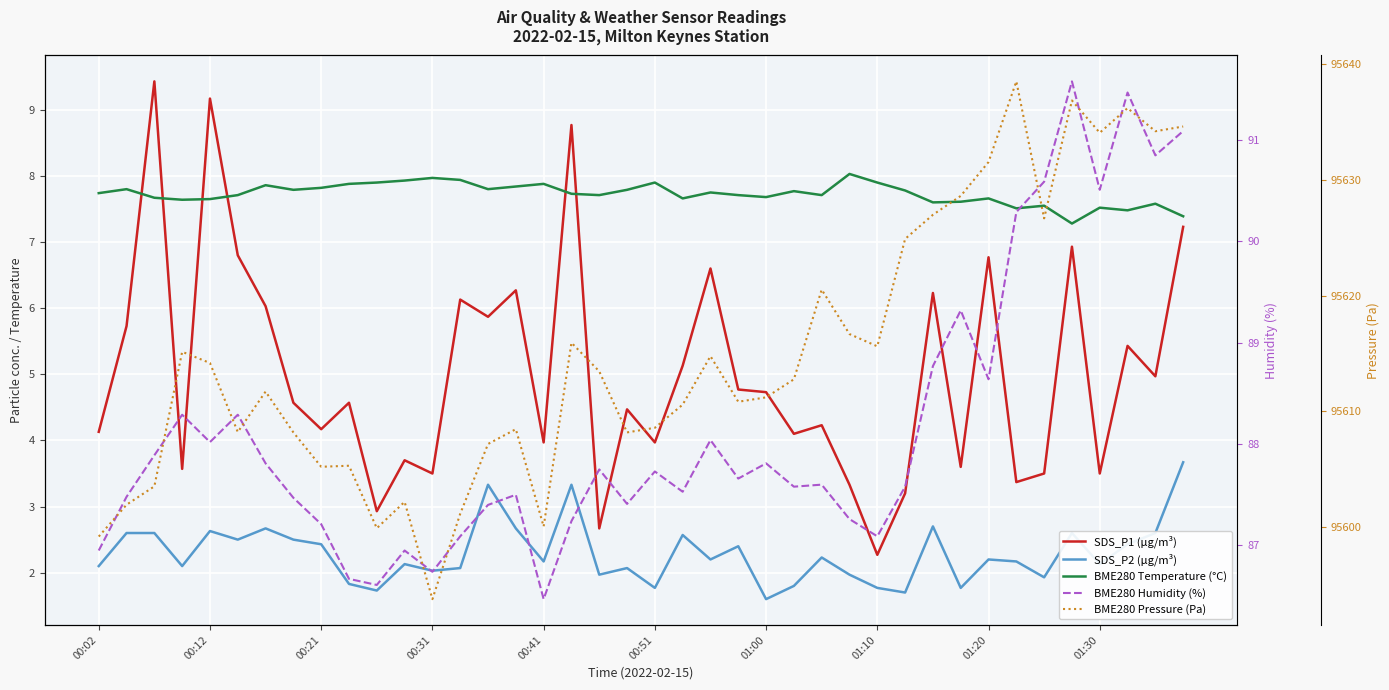

Reading left to right, what are all the values shown in this chart?

SDS_P1 (µg/m³): 4.1	5.7	9.4	3.6	9.2	6.8	6.0	4.6	4.2	4.6	2.9	3.7	3.5	6.1	5.9	6.3	4.0	8.8	2.7	4.5	4.0	5.1	6.6	4.8	4.7	4.1	4.2	3.3	2.3	3.2	6.2	3.6	6.8	3.4	3.5	6.9	3.5	5.4	5.0	7.2
SDS_P2 (µg/m³): 2.1	2.6	2.6	2.1	2.6	2.5	2.7	2.5	2.4	1.8	1.7	2.1	2.0	2.1	3.3	2.7	2.2	3.3	2.0	2.1	1.8	2.6	2.2	2.4	1.6	1.8	2.2	2.0	1.8	1.7	2.7	1.8	2.2	2.2	1.9	2.6	2.1	2.4	2.6	3.7
BME280 Temperature (°C): 7.7	7.8	7.7	7.6	7.7	7.7	7.9	7.8	7.8	7.9	7.9	7.9	8.0	7.9	7.8	7.8	7.9	7.7	7.7	7.8	7.9	7.7	7.8	7.7	7.7	7.8	7.7	8.0	7.9	7.8	7.6	7.6	7.7	7.5	7.5	7.3	7.5	7.5	7.6	7.4
BME280 Humidity (%): 87.0	87.5	87.9	88.3	88.0	88.3	87.8	87.5	87.2	86.7	86.6	87.0	86.7	87.1	87.4	87.5	86.5	87.2	87.8	87.4	87.7	87.5	88.0	87.7	87.8	87.6	87.6	87.3	87.1	87.6	88.8	89.3	88.6	90.3	90.6	91.6	90.5	91.5	90.8	91.1
BME280 Pressure (Pa): 95599.2	95601.9	95603.5	95615.2	95614.2	95608.2	95611.7	95608.2	95605.2	95605.3	95599.9	95602.2	95593.8	95601.2	95607.2	95608.5	95600.1	95615.9	95613.5	95608.2	95608.6	95610.6	95614.8	95610.8	95611.2	95612.8	95620.5	95616.7	95615.6	95624.9	95627.0	95628.6	95631.6	95638.5	95626.7	95636.9	95634.1	95636.2	95634.2	95634.6